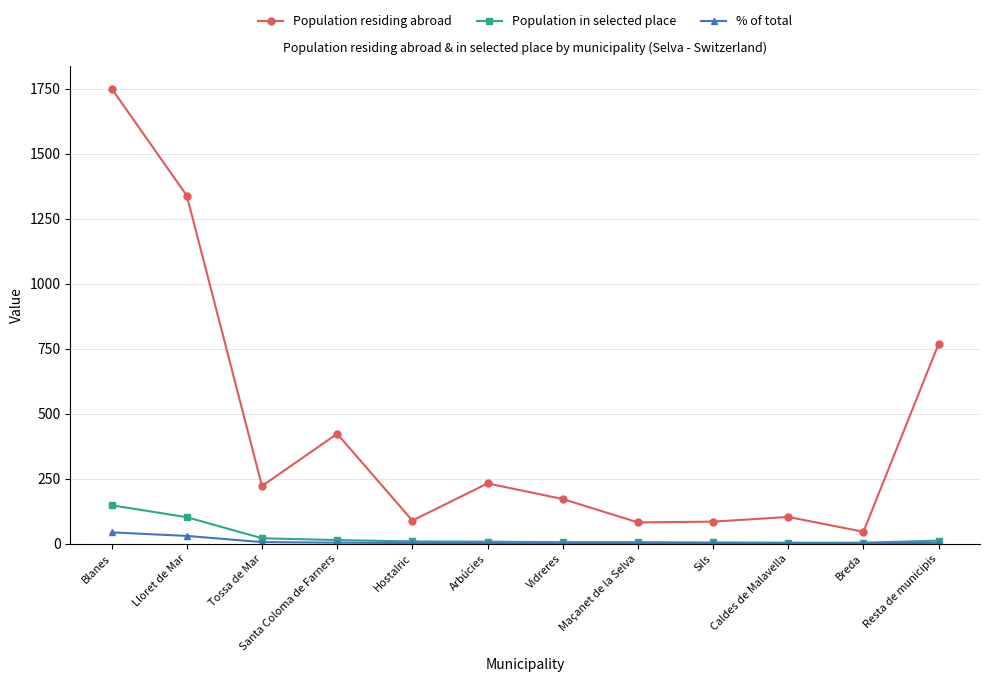

At which label is Population residing abroad closest to 898?

Resta de municipis